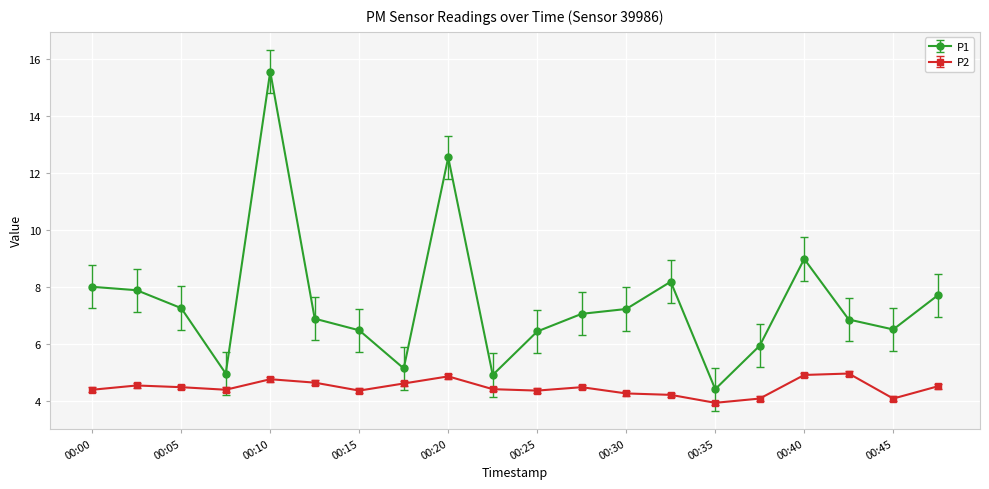

What are all the series names shown in the legend?

P1, P2